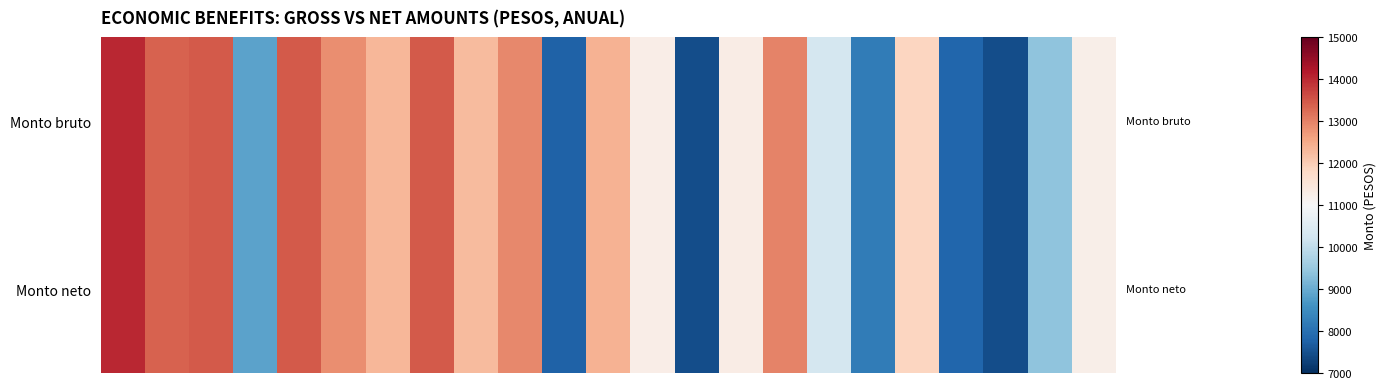

Rank the series by their maximum value, from highest to lowest.

Monto bruto, Monto neto